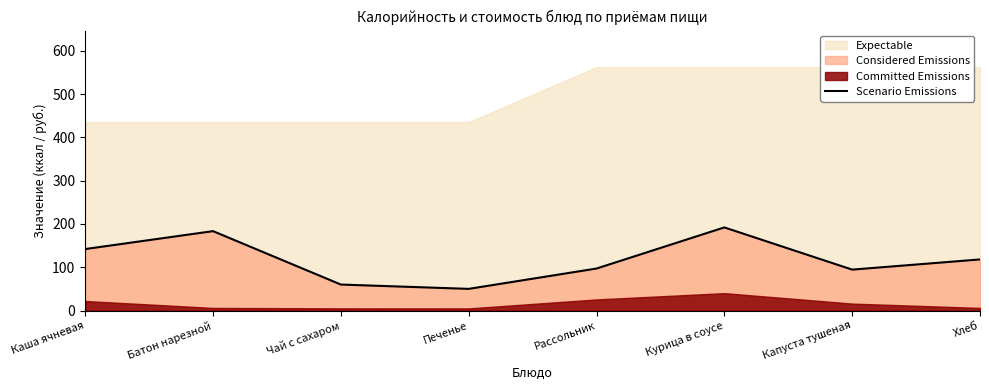

What is the sum of all values?

936.9